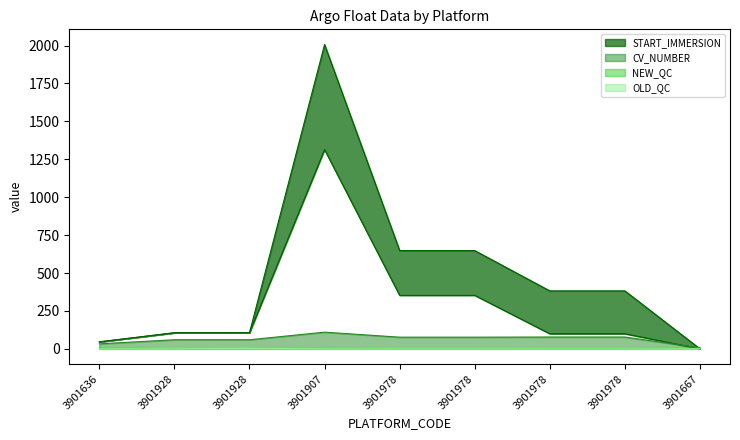

What is the average value of the CV_NUMBER series?

64